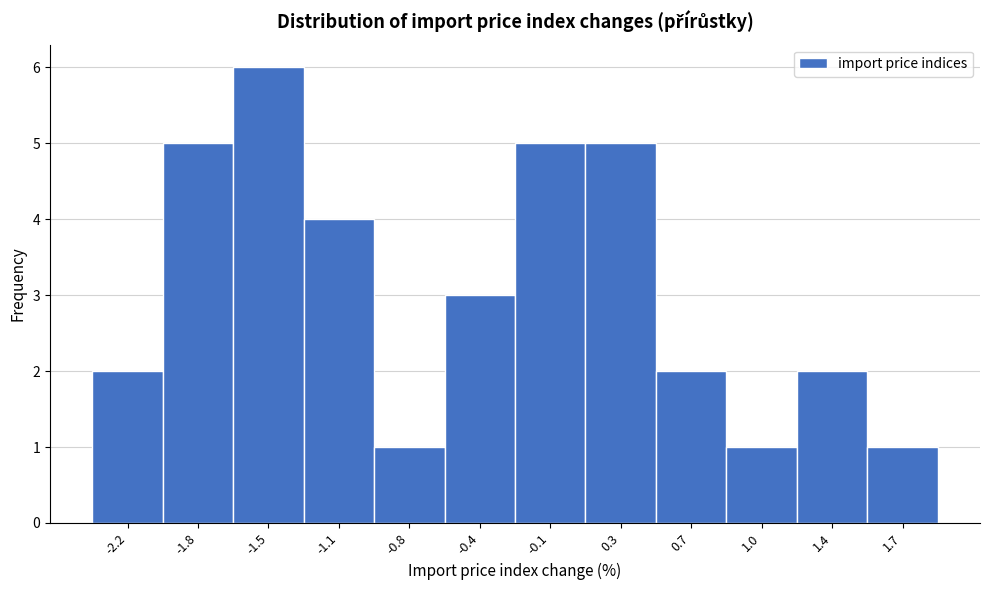

Reading left to right, what are all the values shown in this chart?

2	5	6	4	1	3	5	5	2	1	2	1